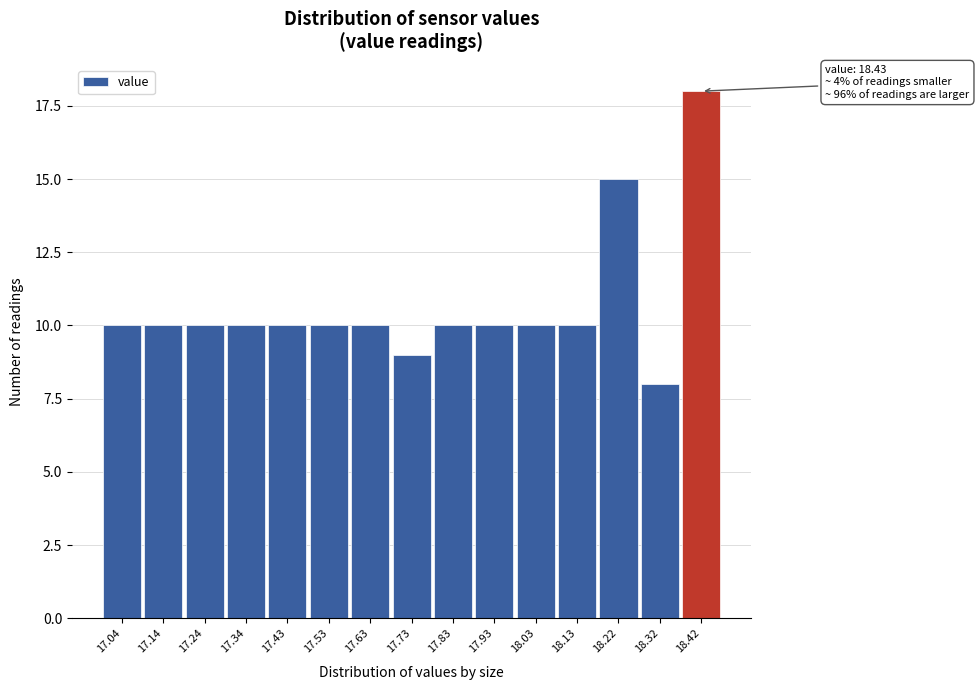

Reading right to left, transcribe all the data shown in this chart.

18.42=18	18.32=8	18.22=15	18.13=10	18.03=10	17.93=10	17.83=10	17.73=9	17.63=10	17.53=10	17.43=10	17.34=10	17.24=10	17.14=10	17.04=10